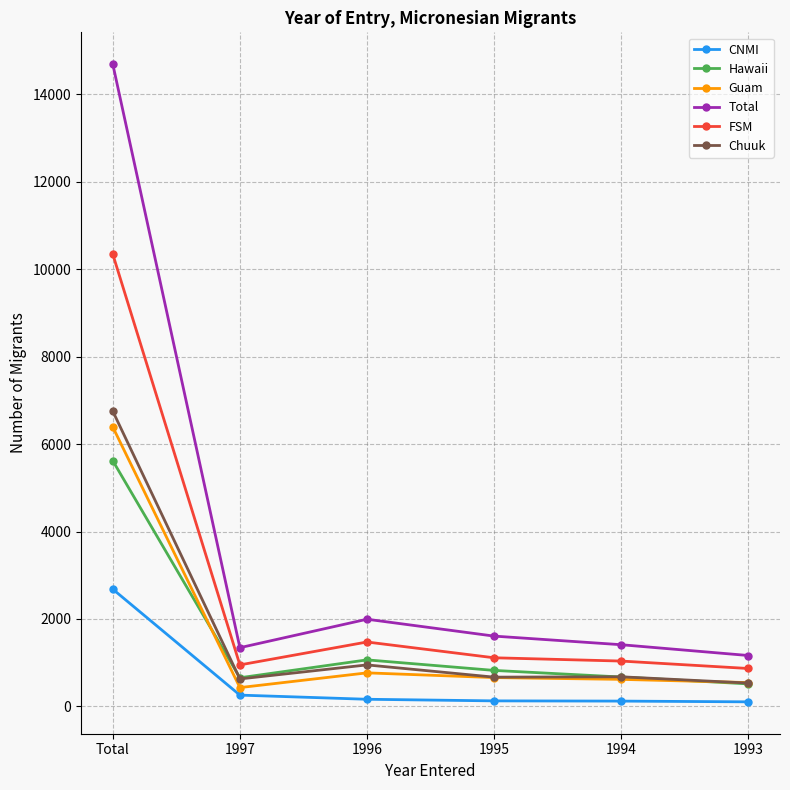

Between Total and 1997, which series saw the biggest shift?

Total